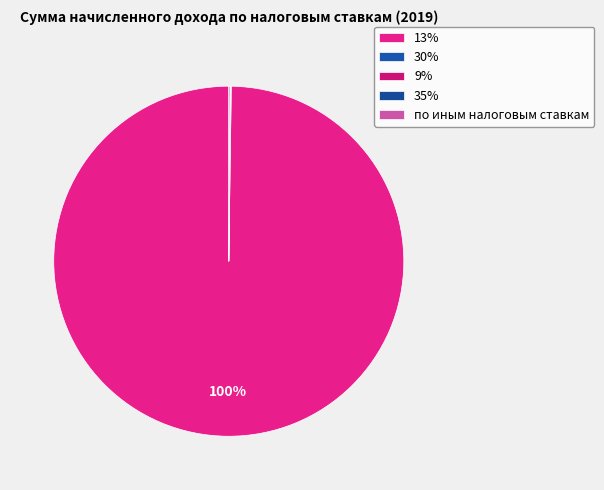

Count the number of slices in the pie.

5